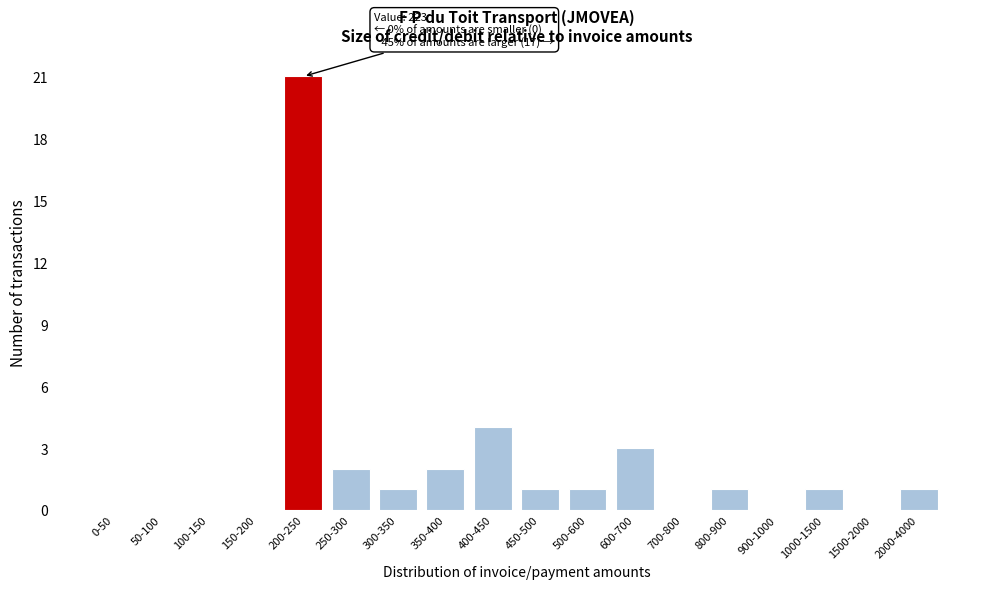

Reading left to right, what are all the values shown in this chart?

0-50=0	50-100=0	100-150=0	150-200=0	200-250=21	250-300=2	300-350=1	350-400=2	400-450=4	450-500=1	500-600=1	600-700=3	700-800=0	800-900=1	900-1000=0	1000-1500=1	1500-2000=0	2000-4000=1